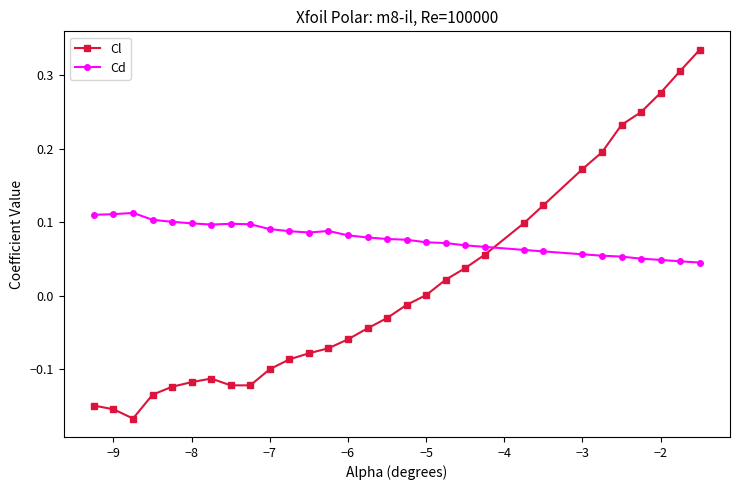

Which series has the largest total across all categories?

Cd